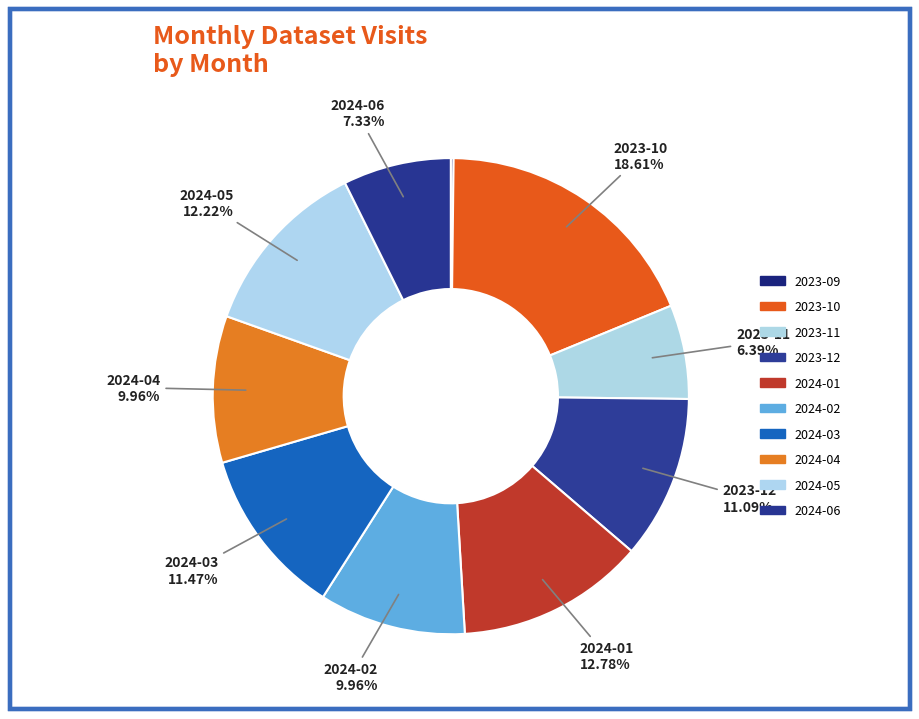

What percentage is the 2023-10 slice, to the nearest percent?

19%